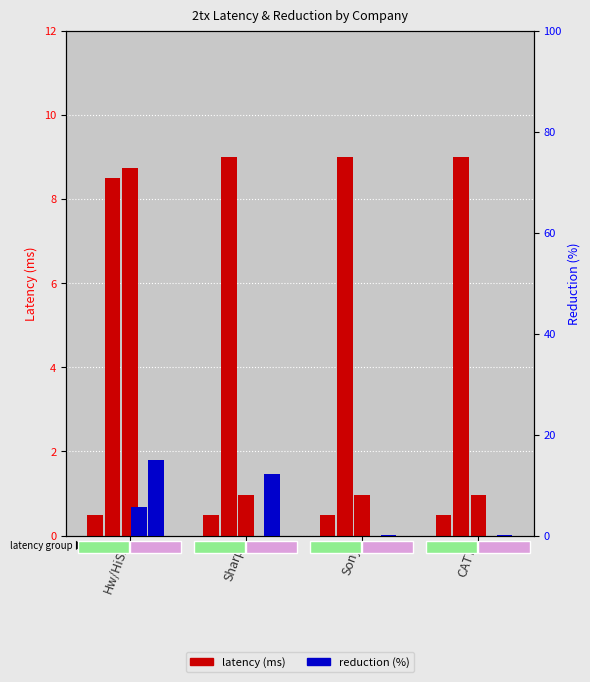

True or false: latency 1tx Rel15 (ms) has a value of 0.7 at Hw/HiSi.

False